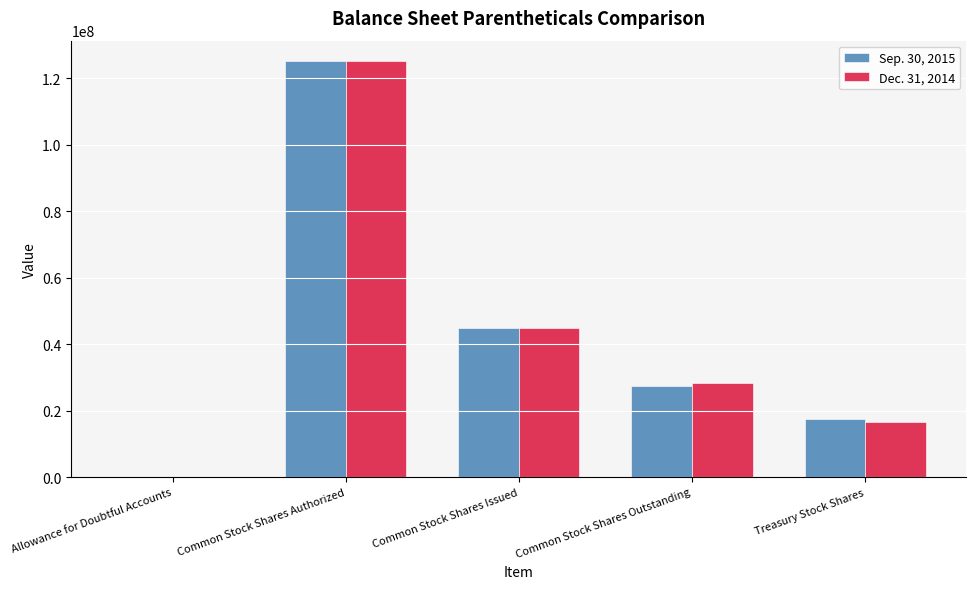

Are the bars horizontal?

No